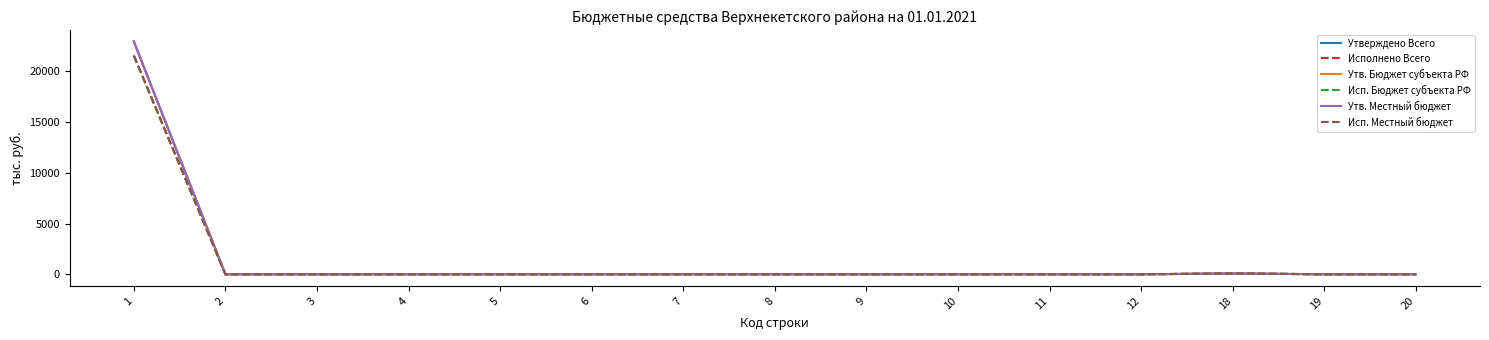

At which category does the chart reach its minimum across all series?

2